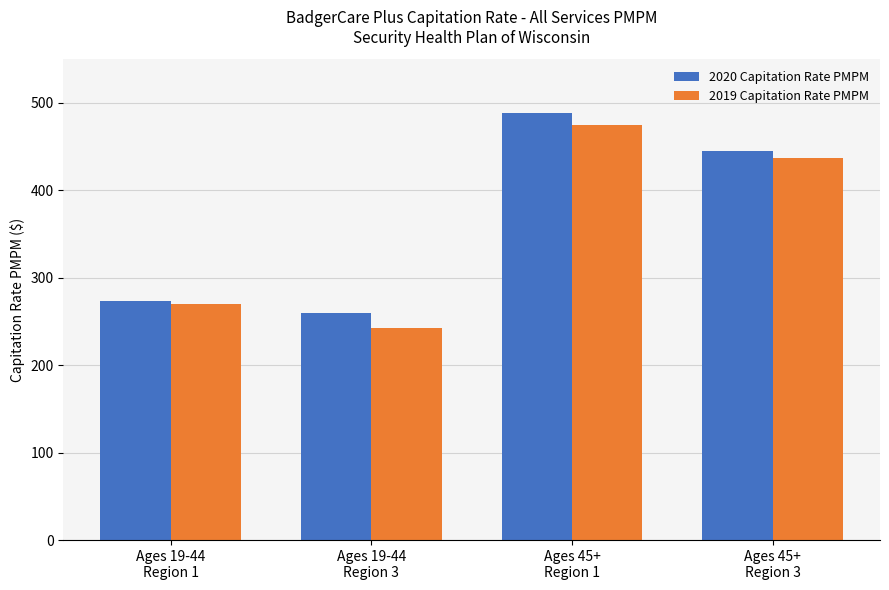

What is the average value of the 2020 Capitation Rate PMPM series?

366.6